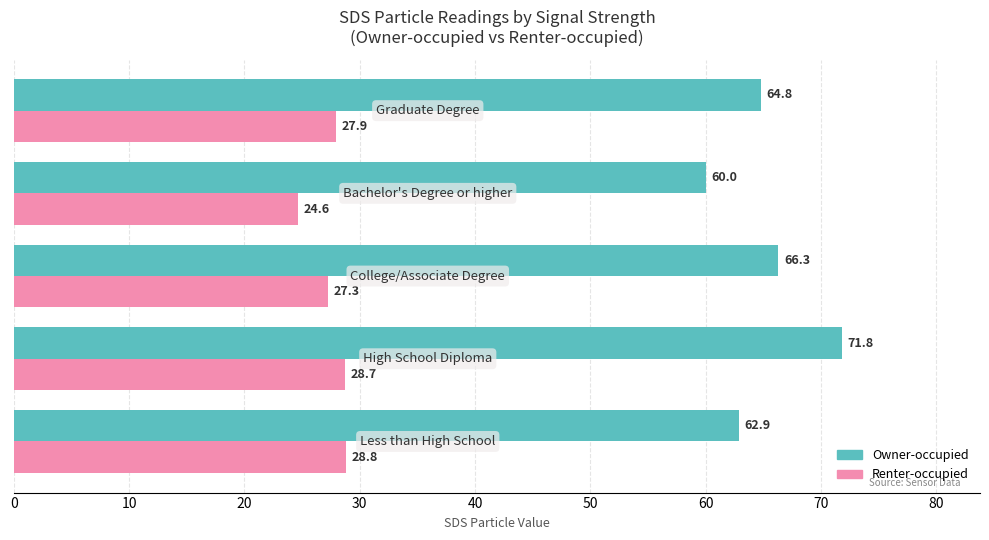

Rank the series by their maximum value, from highest to lowest.

Owner-occupied, Renter-occupied